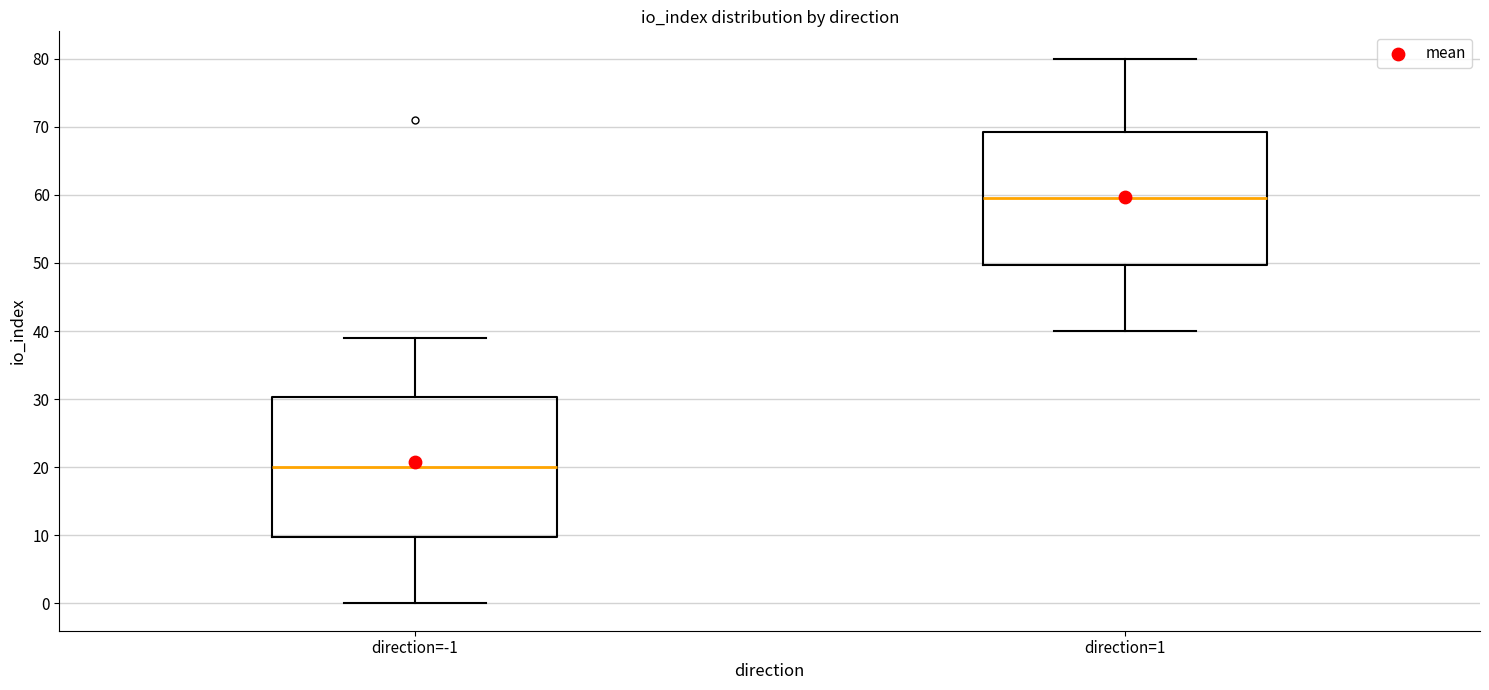

Reading left to right, read every box against the y-axis: the position of its median line, the range the box covers, and the ends of its whiskers. The values are not printed on the chart, so give them approximately, as read against the axis.

direction=-1: median 20, box 10 to 30, whiskers 0 to 39
direction=1: median 60, box 50 to 69, whiskers 40 to 80